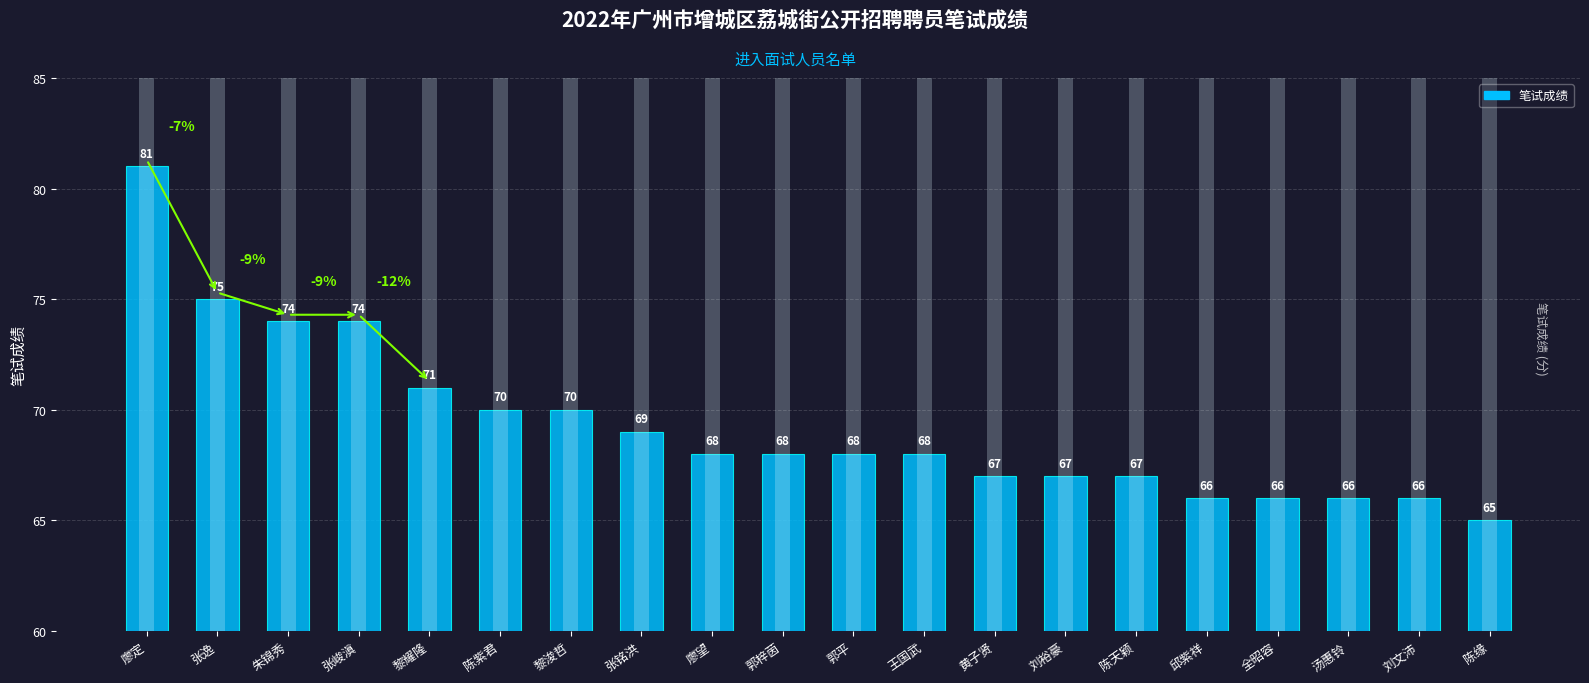

What is the maximum value shown in the chart?

81